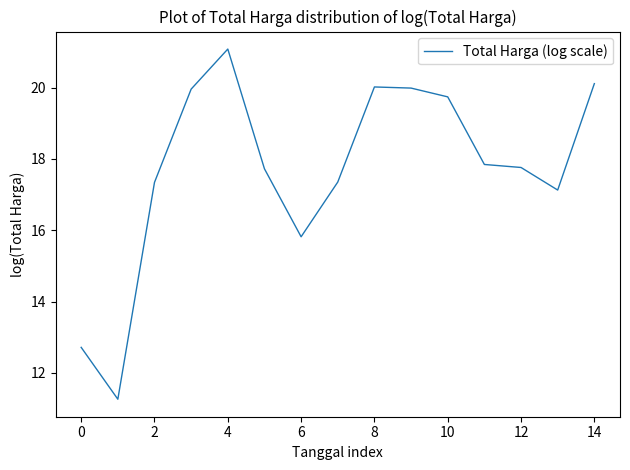

What is the sum of all values?

265.8